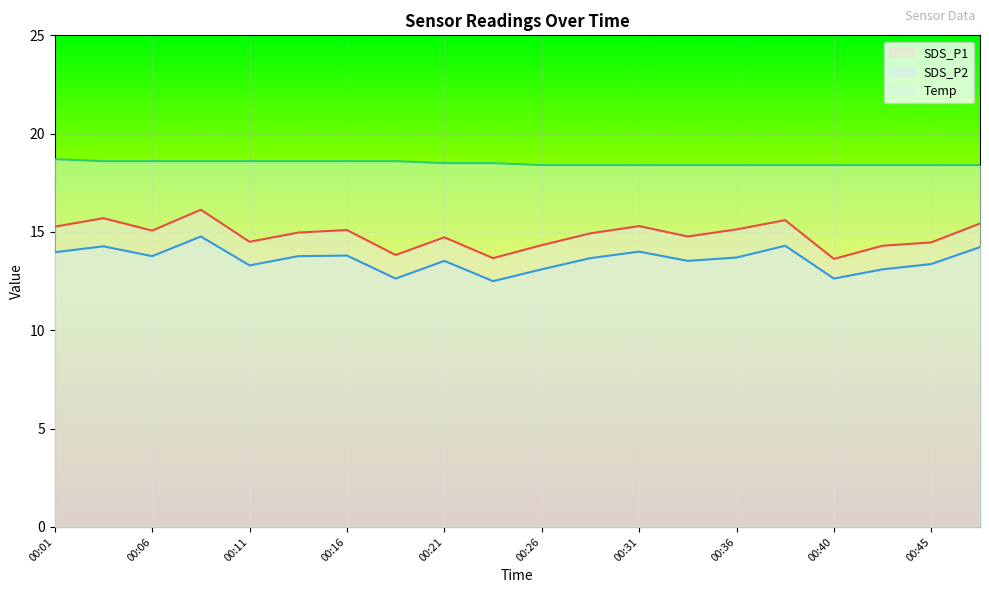

What is the value of the SDS_P1 point at the 17th from the left?

13.6